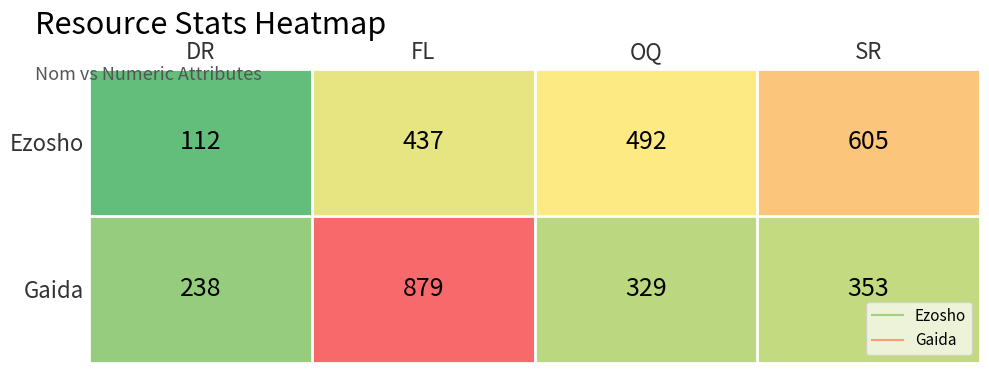

Rank the series by their maximum value, from highest to lowest.

Gaida, Ezosho